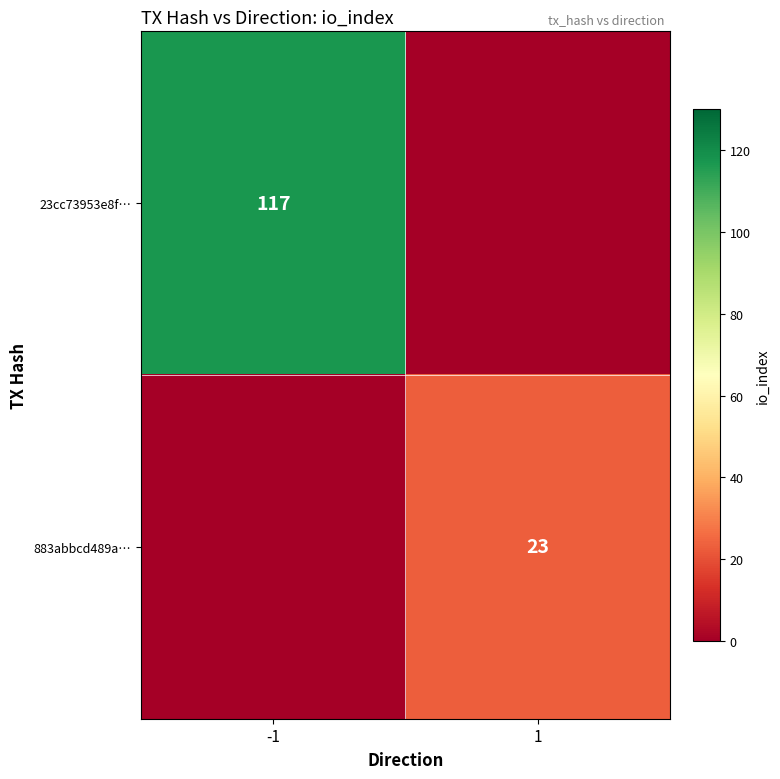

The value of 23cc73953e8f… at -1 is 79. True or false?

False